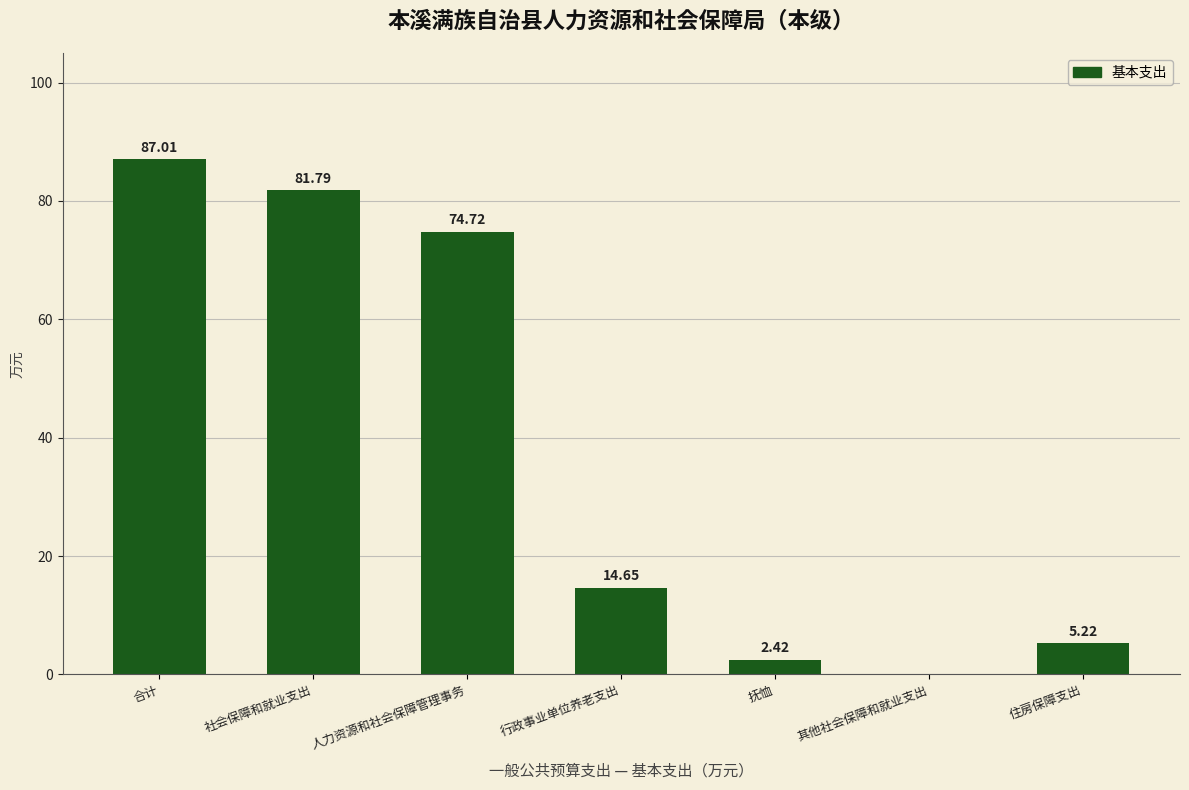

What is the sum of the values at 社会保障和就业支出 and 合计?

168.8